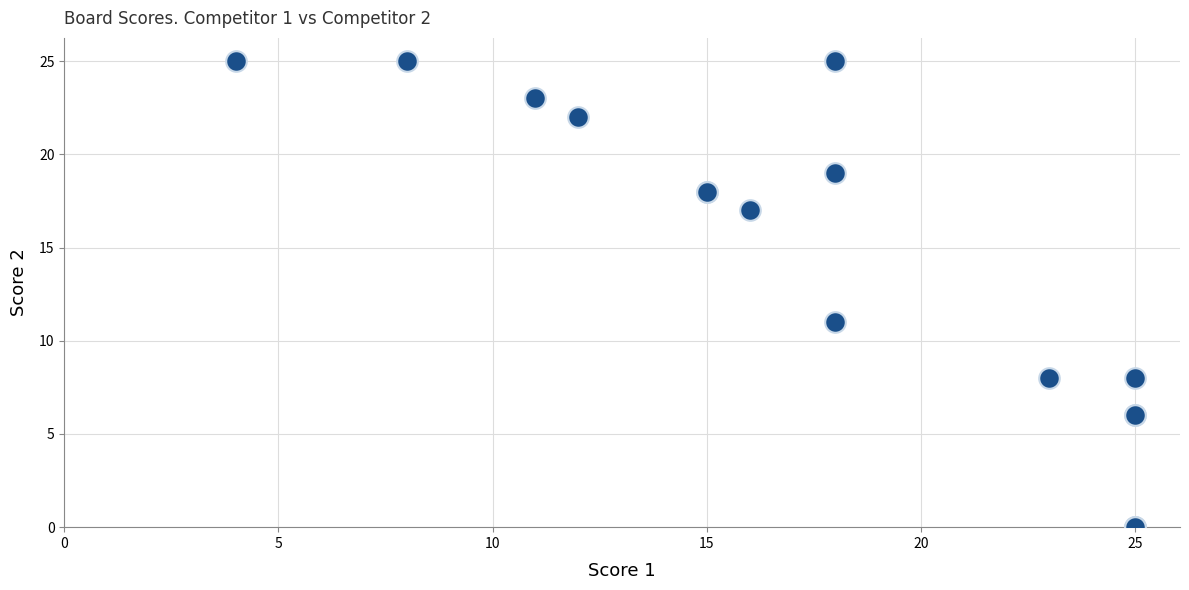

What Y value in the scatter plot is closest to 12?

11